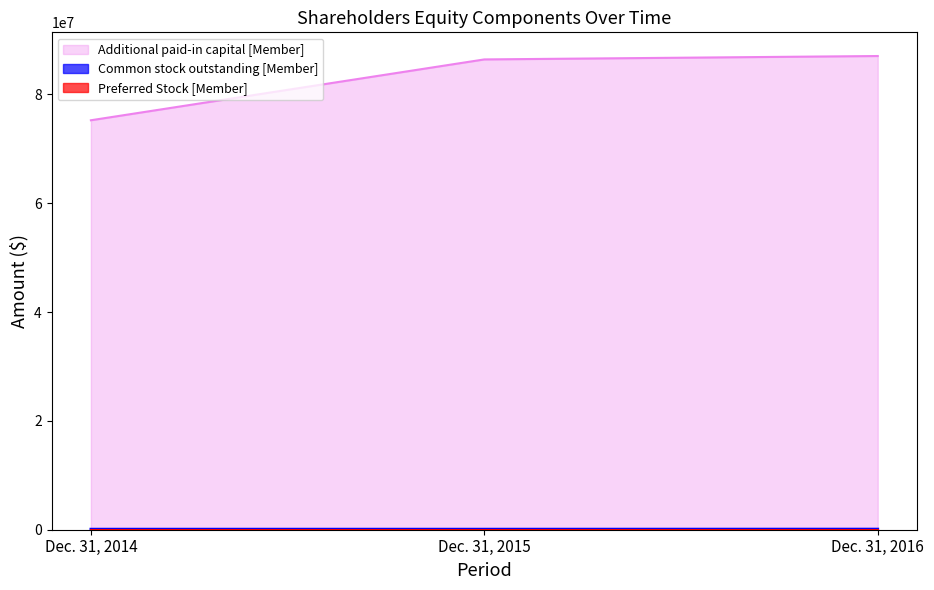

At how many categories does at least one series exceed 29558188?

3